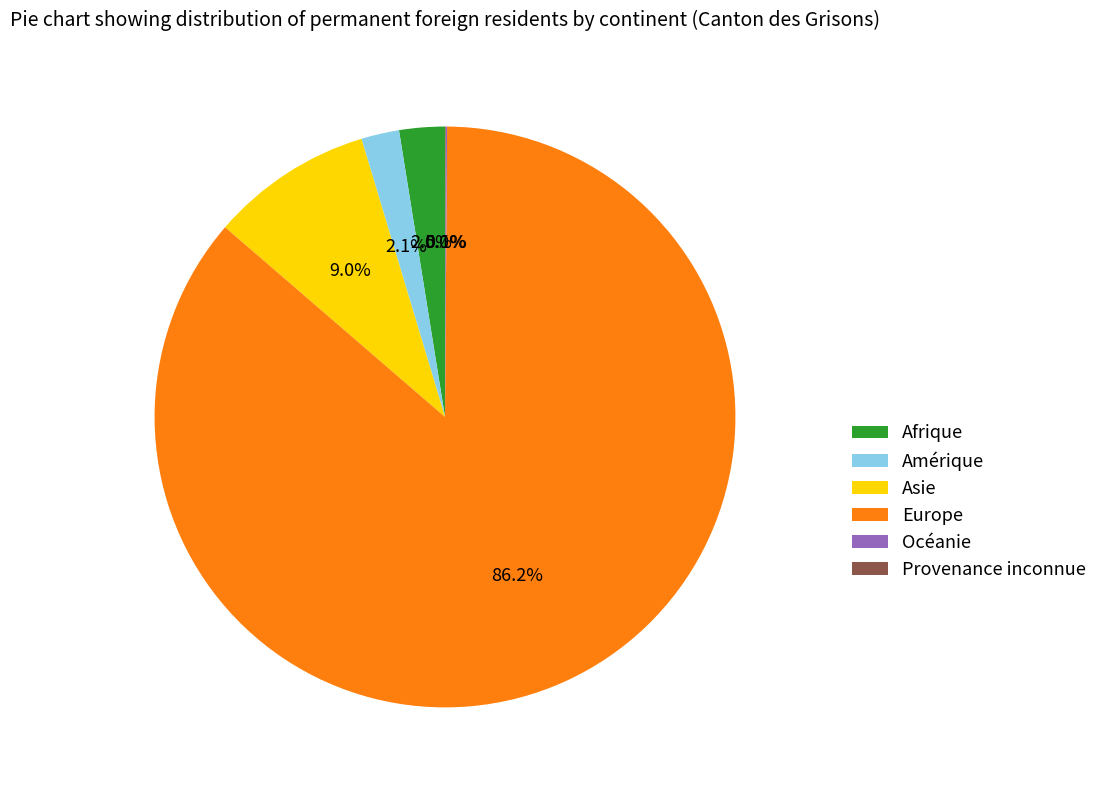

Which has a higher value, Afrique or Asie?

Asie